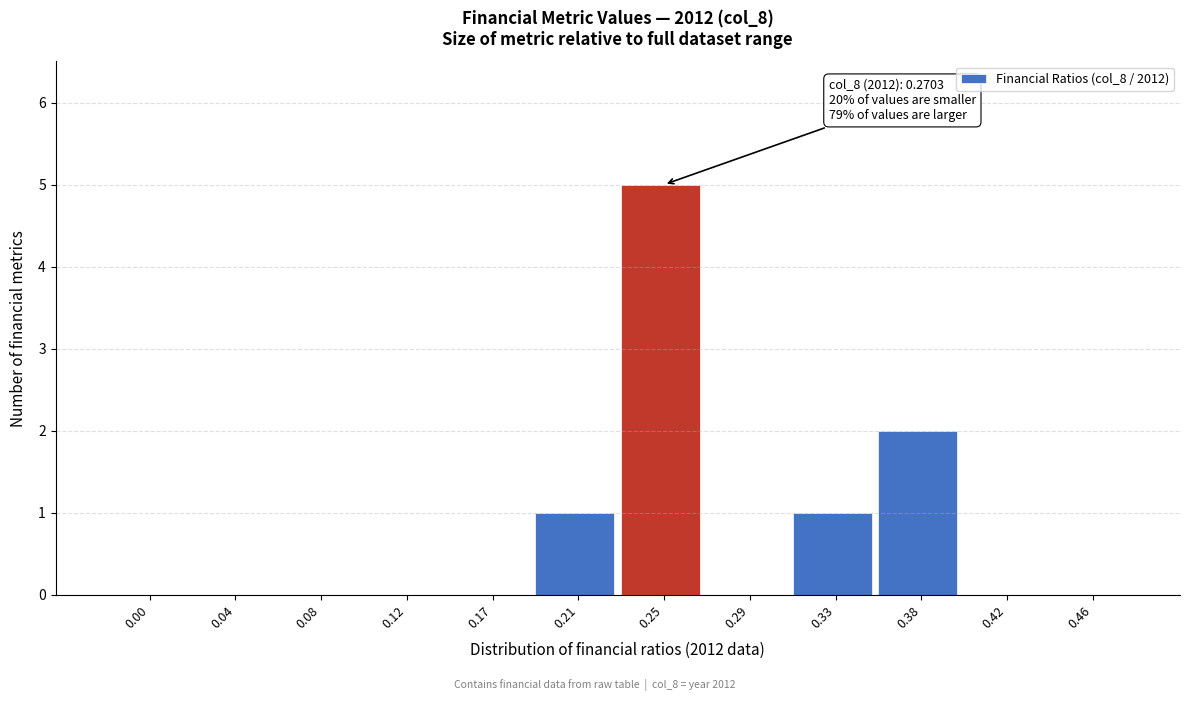

Reading left to right, list all the values displayed in this chart.

0.00=0	0.04=0	0.08=0	0.12=0	0.17=0	0.21=1	0.25=5	0.29=0	0.33=1	0.38=2	0.42=0	0.46=0